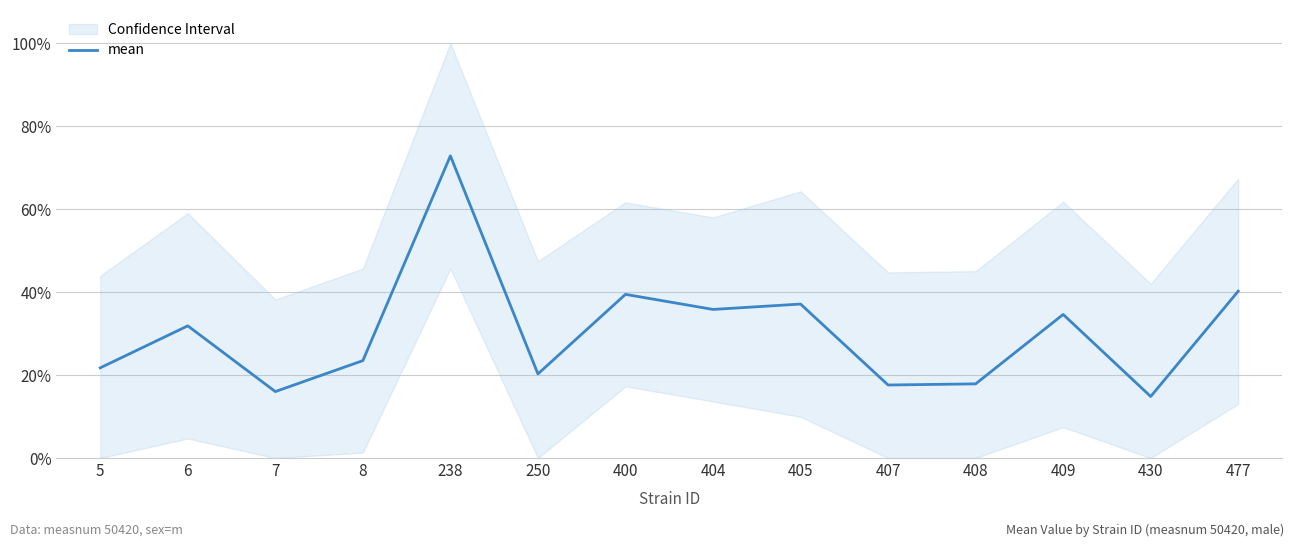

Reading left to right, what are all the values shown in this chart?

5=0.2	6=0.3	7=0.2	8=0.2	238=0.7	250=0.2	400=0.4	404=0.4	405=0.4	407=0.2	408=0.2	409=0.3	430=0.1	477=0.4